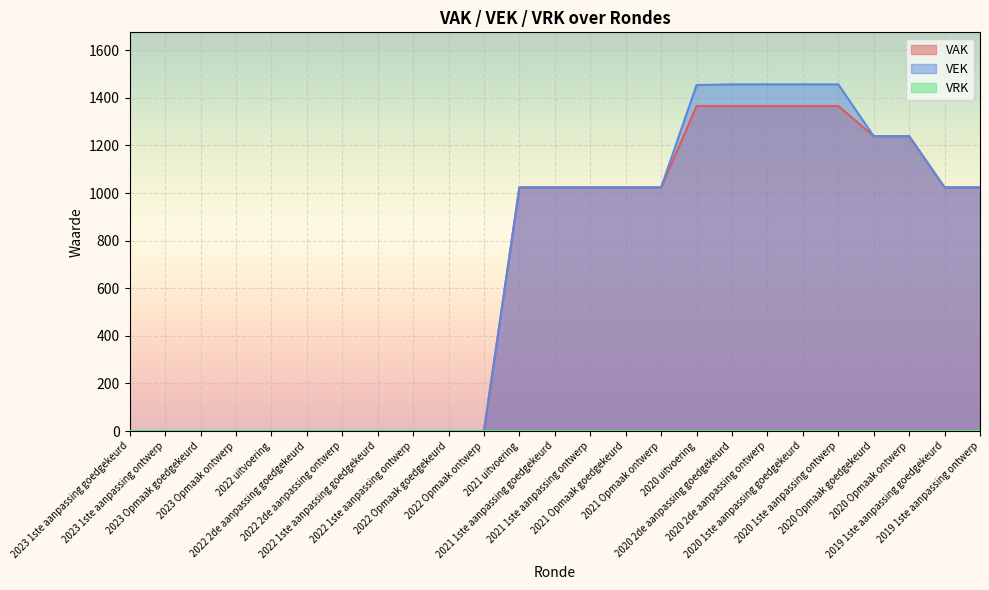

Reading left to right, transcribe all the data shown in this chart.

VAK: 0	0	0	0	0	0	0	0	0	0	0	1024	1024	1024	1024	1024	1366	1366	1366	1366	1366	1239	1239	1024	1024
VEK: 0	0	0	0	0	0	0	0	0	0	0	1024	1024	1024	1024	1024	1454	1457	1457	1457	1457	1239	1239	1024	1024